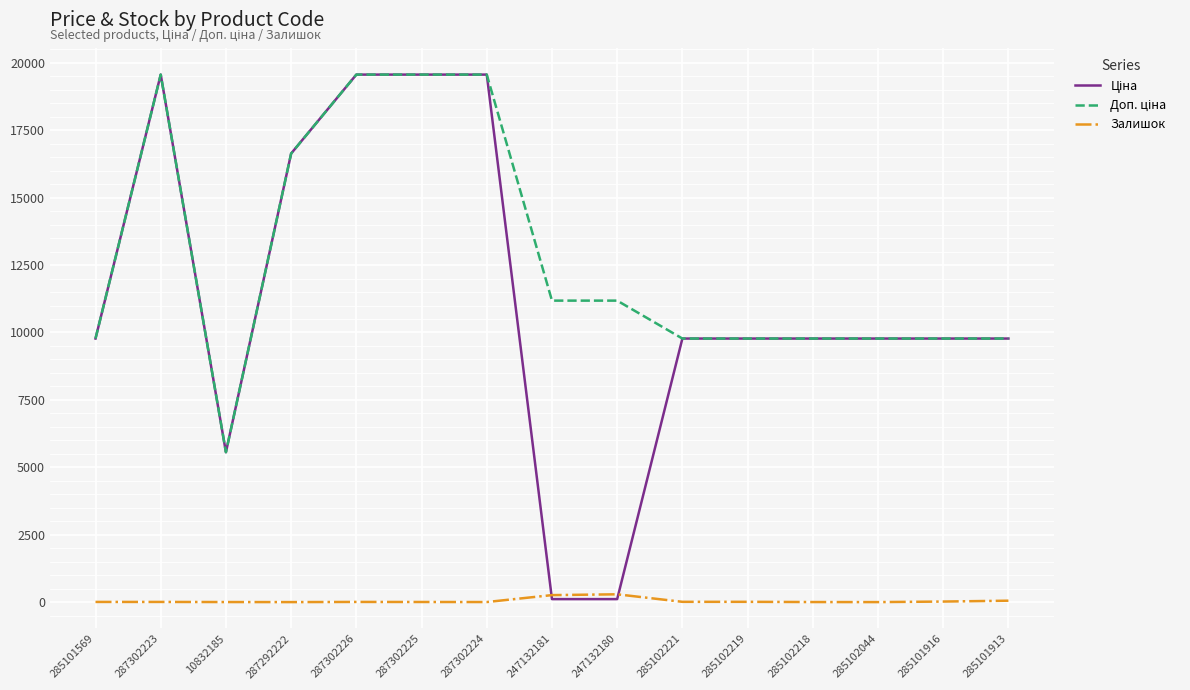

The Залишок series shows 7.0 at 285101569. True or false?

True